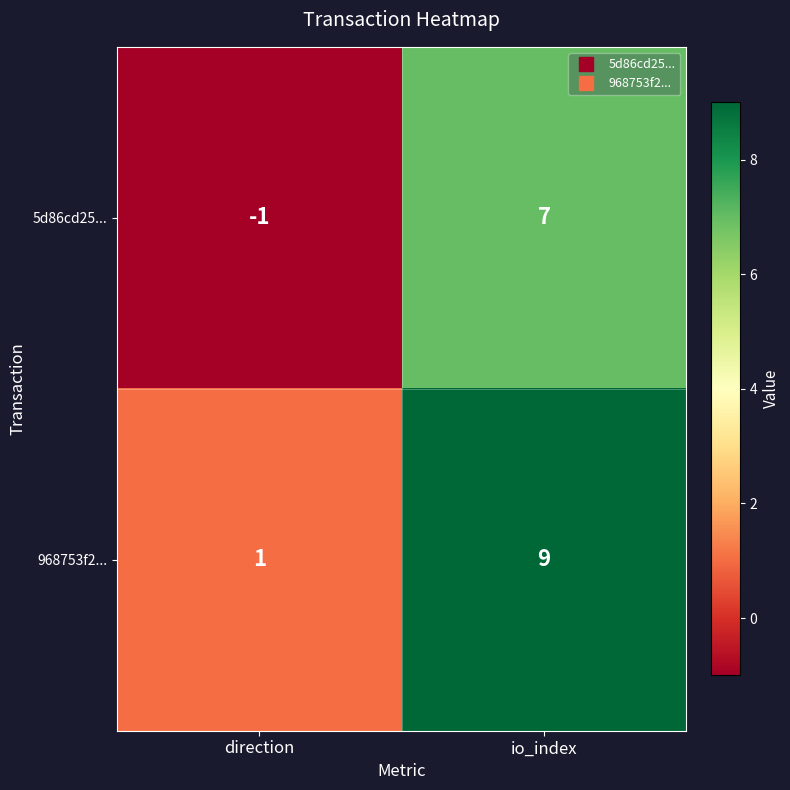

Count the number of data series in this chart.

2